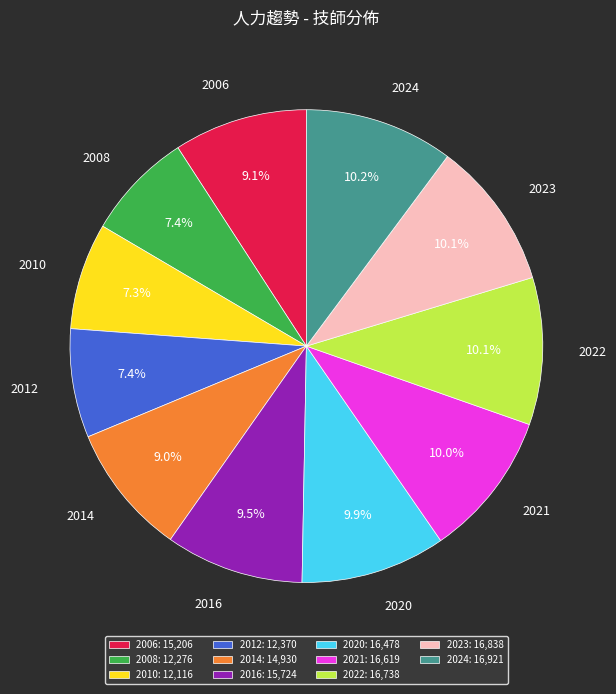

How many slices are in this pie chart?

11